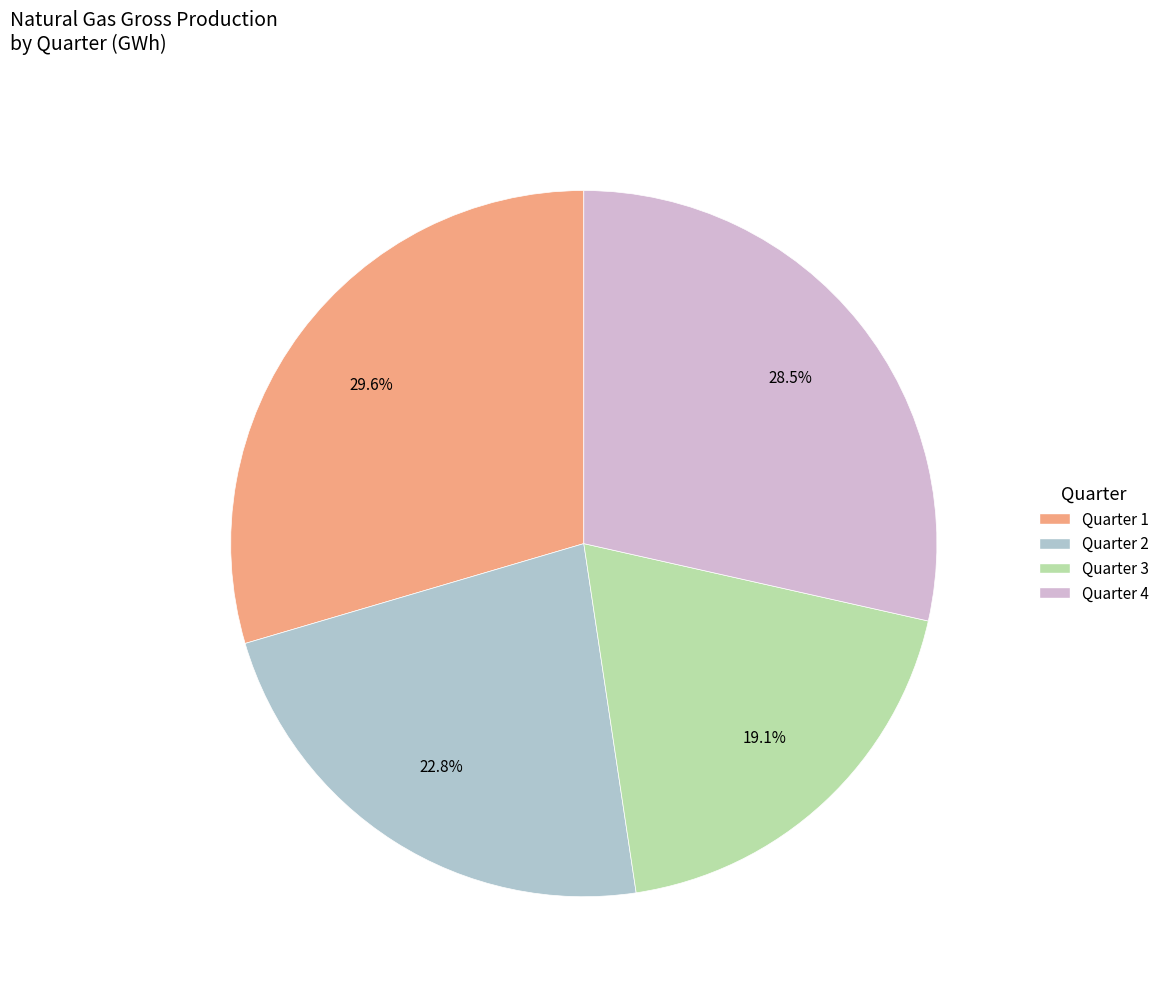

Which has a higher value, Quarter 4 or Quarter 2?

Quarter 4